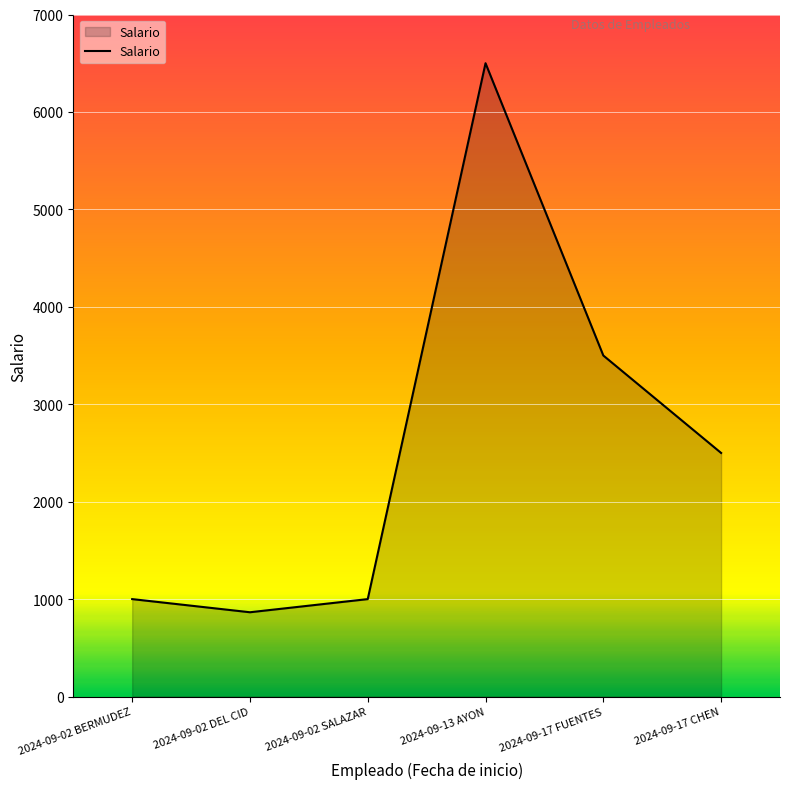

Where is the first local maximum?

2024-09-13 AYON